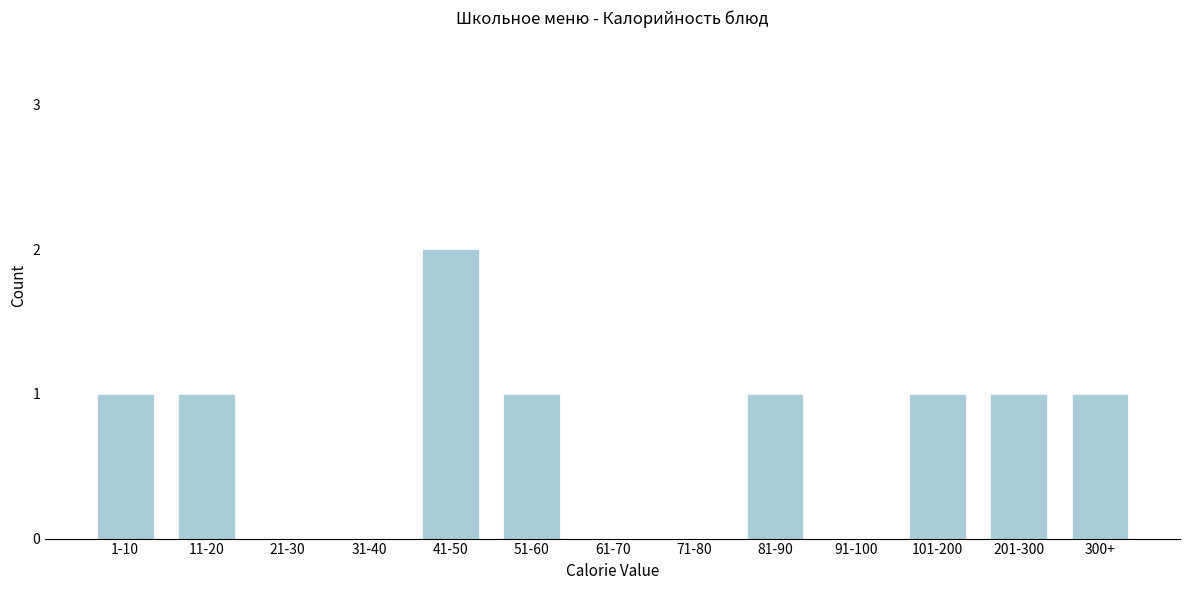

Reading left to right, extract all data points from this chart.

1-10=1	11-20=1	21-30=0	31-40=0	41-50=2	51-60=1	61-70=0	71-80=0	81-90=1	91-100=0	101-200=1	201-300=1	300+=1